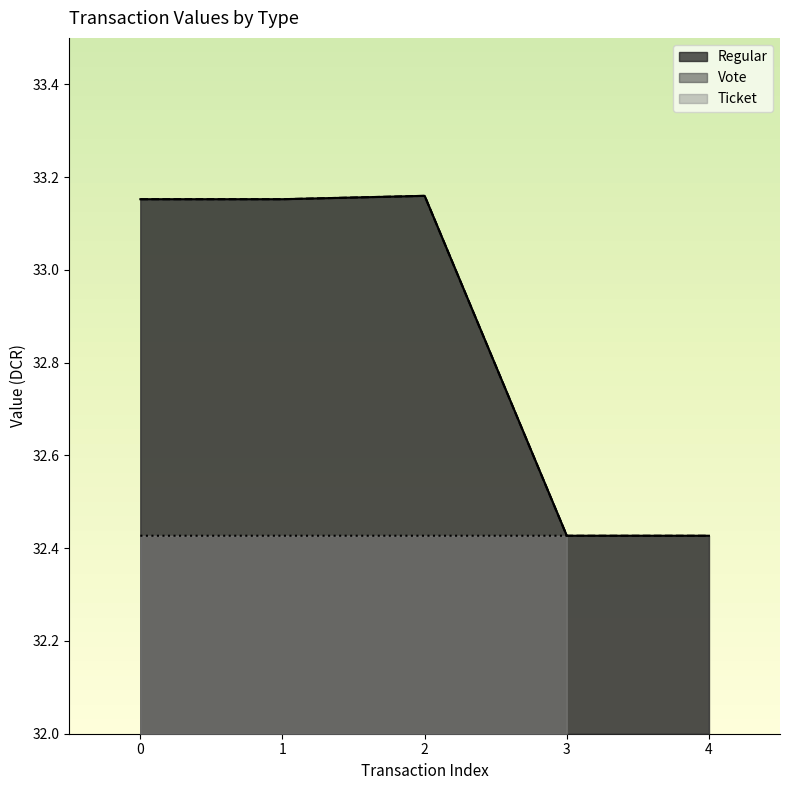

The Regular series shows 57.4 at 3. True or false?

False